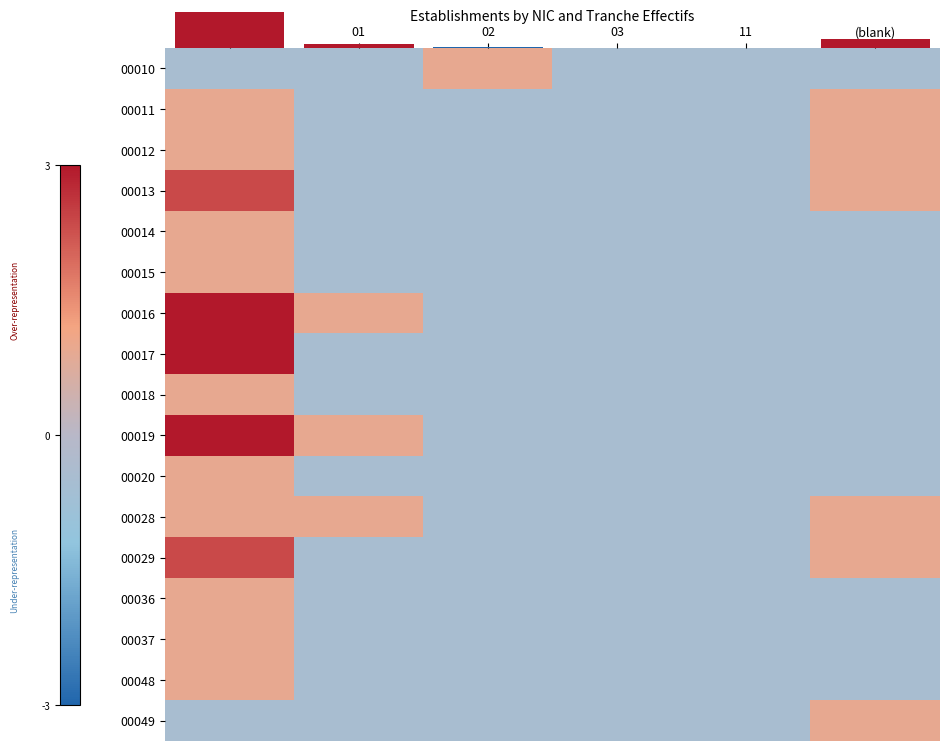

Count the number of categories in the chart.

6